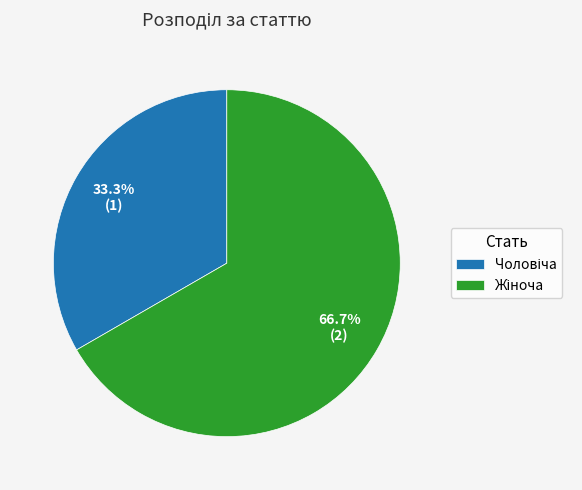

Count the number of slices in the pie.

2